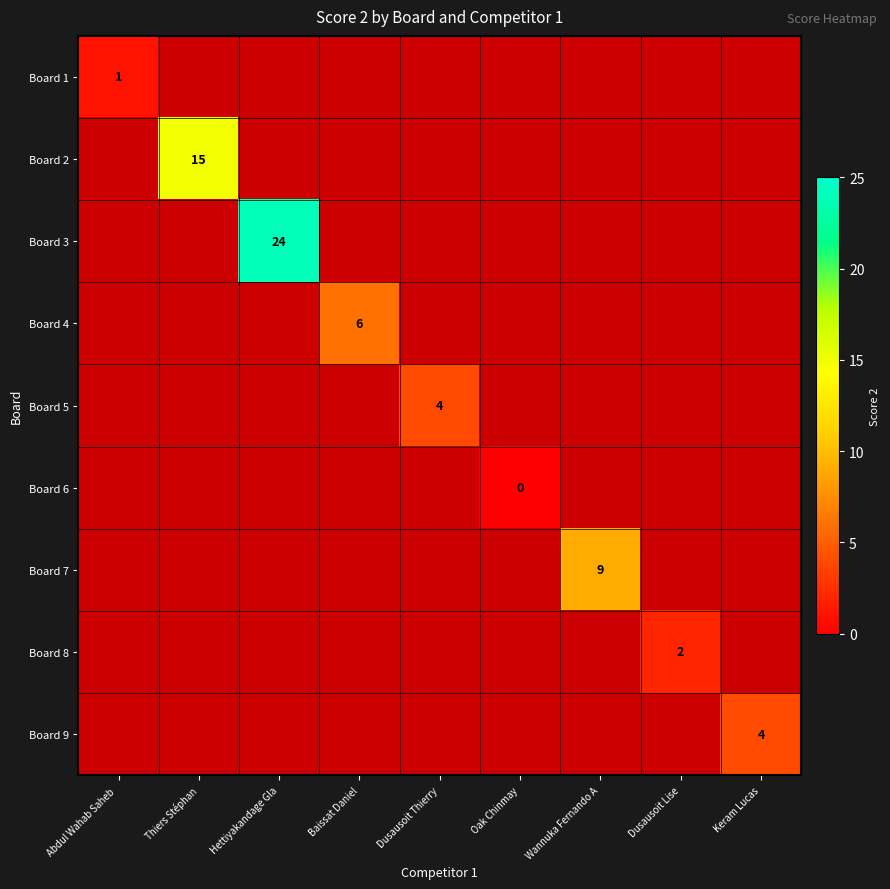

Count the number of categories in the chart.

9